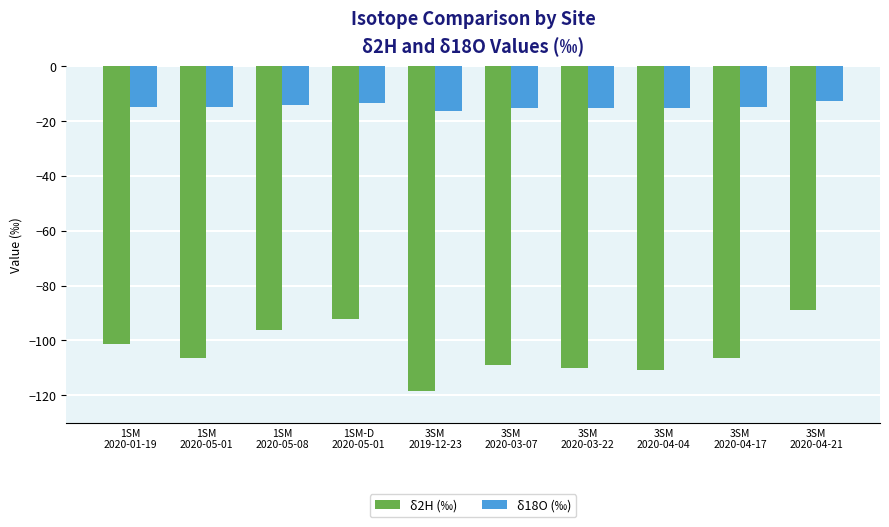

What is the maximum value for δ2H (‰)?

-88.8